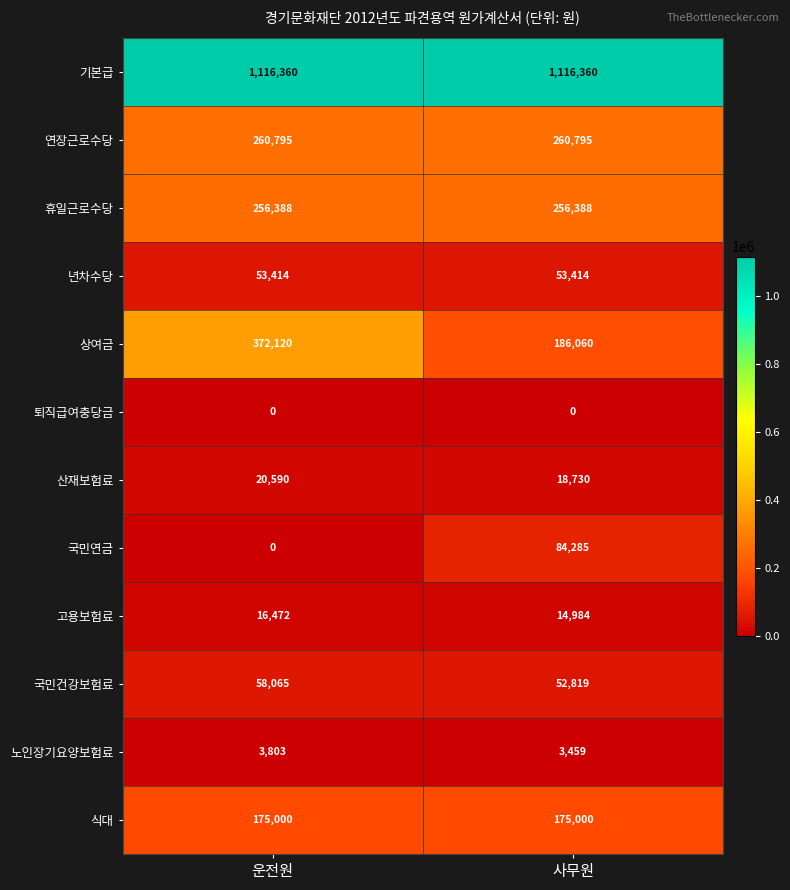

At which category is the sum across all series the highest?

운전원